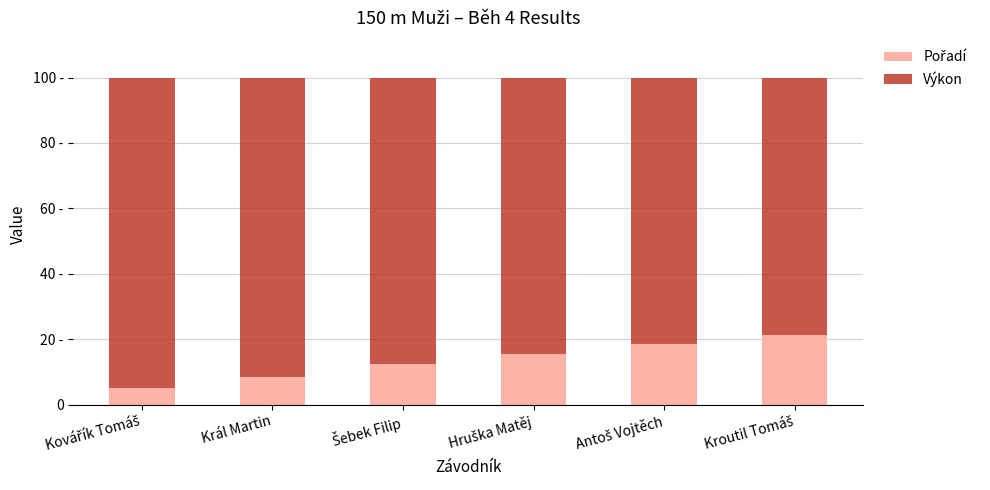

True or false: Pořadí has a value of 5.2 at Král Martin.

False